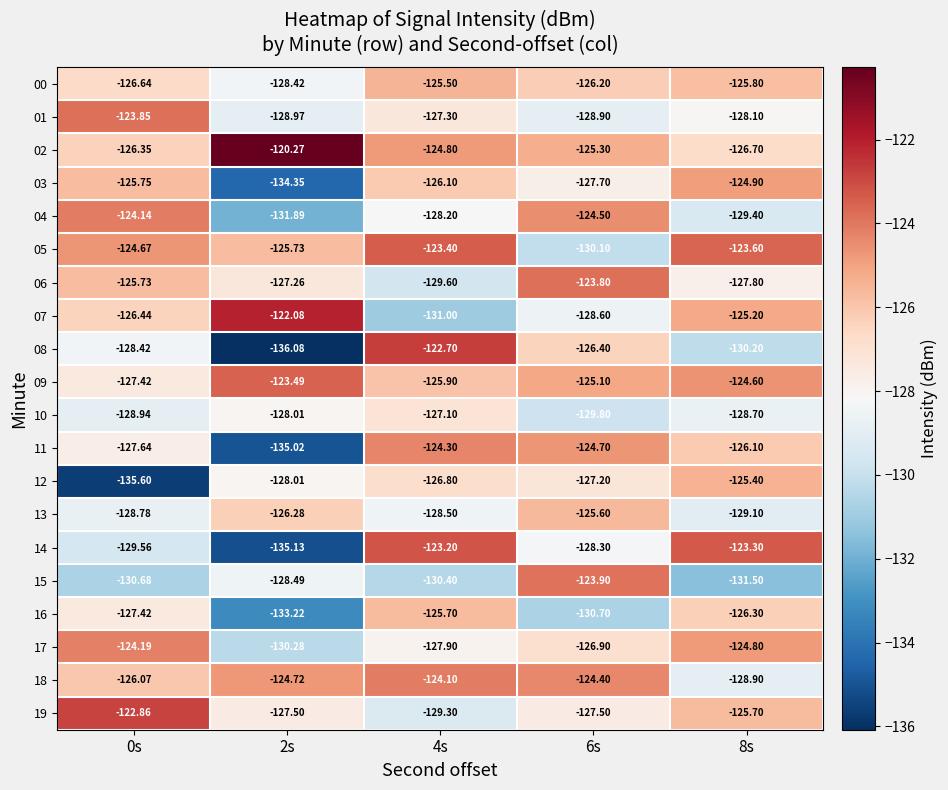

Is the value of 12 at 6s greater than the value of 18 at 8s?

Yes